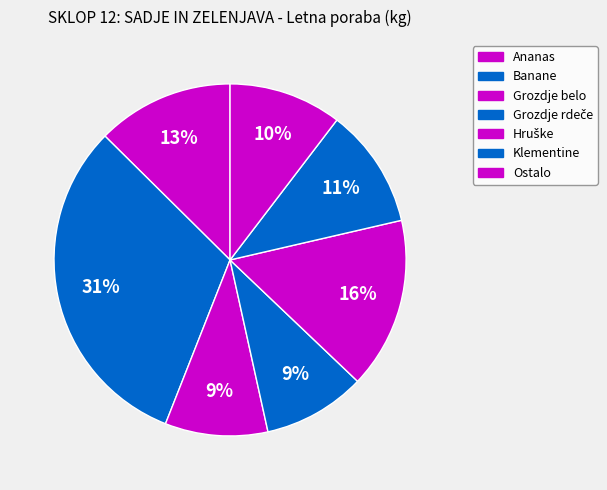

The Klementine slice represents 1% of the pie. True or false?

False